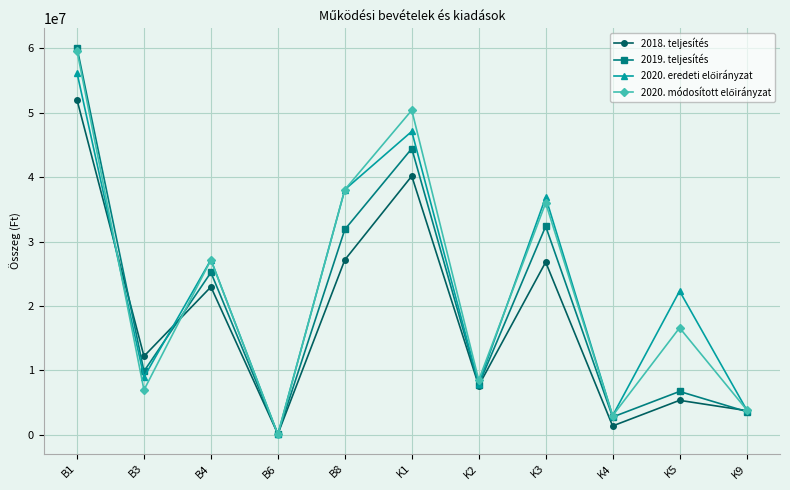

At how many categories does at least one series exceed 26602887?

5